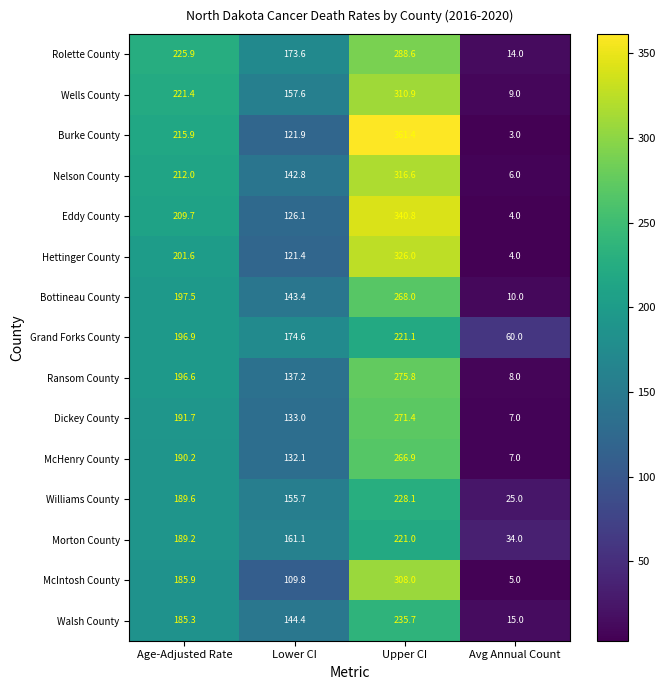

What is the total value across all series at Upper CI?

4240.3